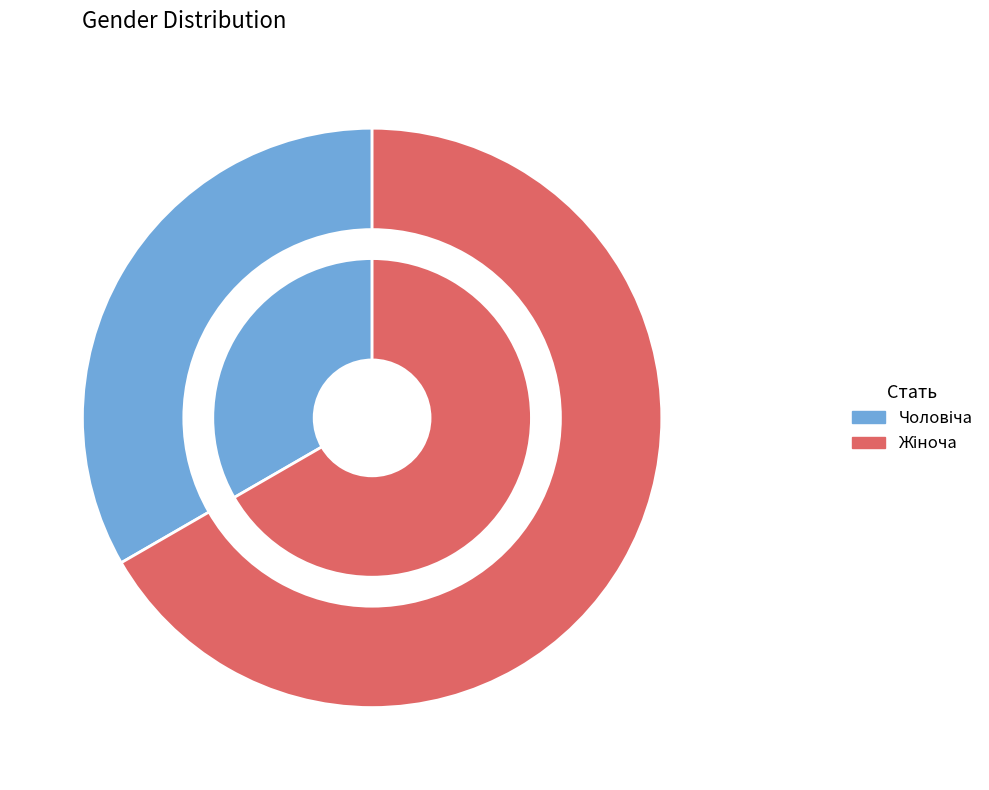

What is the total percentage of Чоловіча and Жіноча?

100.0%